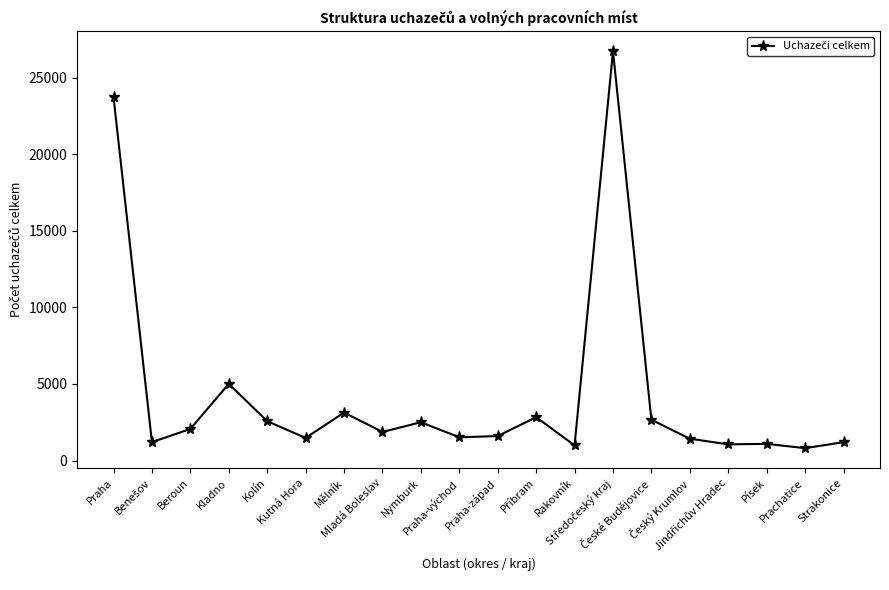

What is the ratio of the value at Praha-východ to the value at Kutná Hora?

1.0